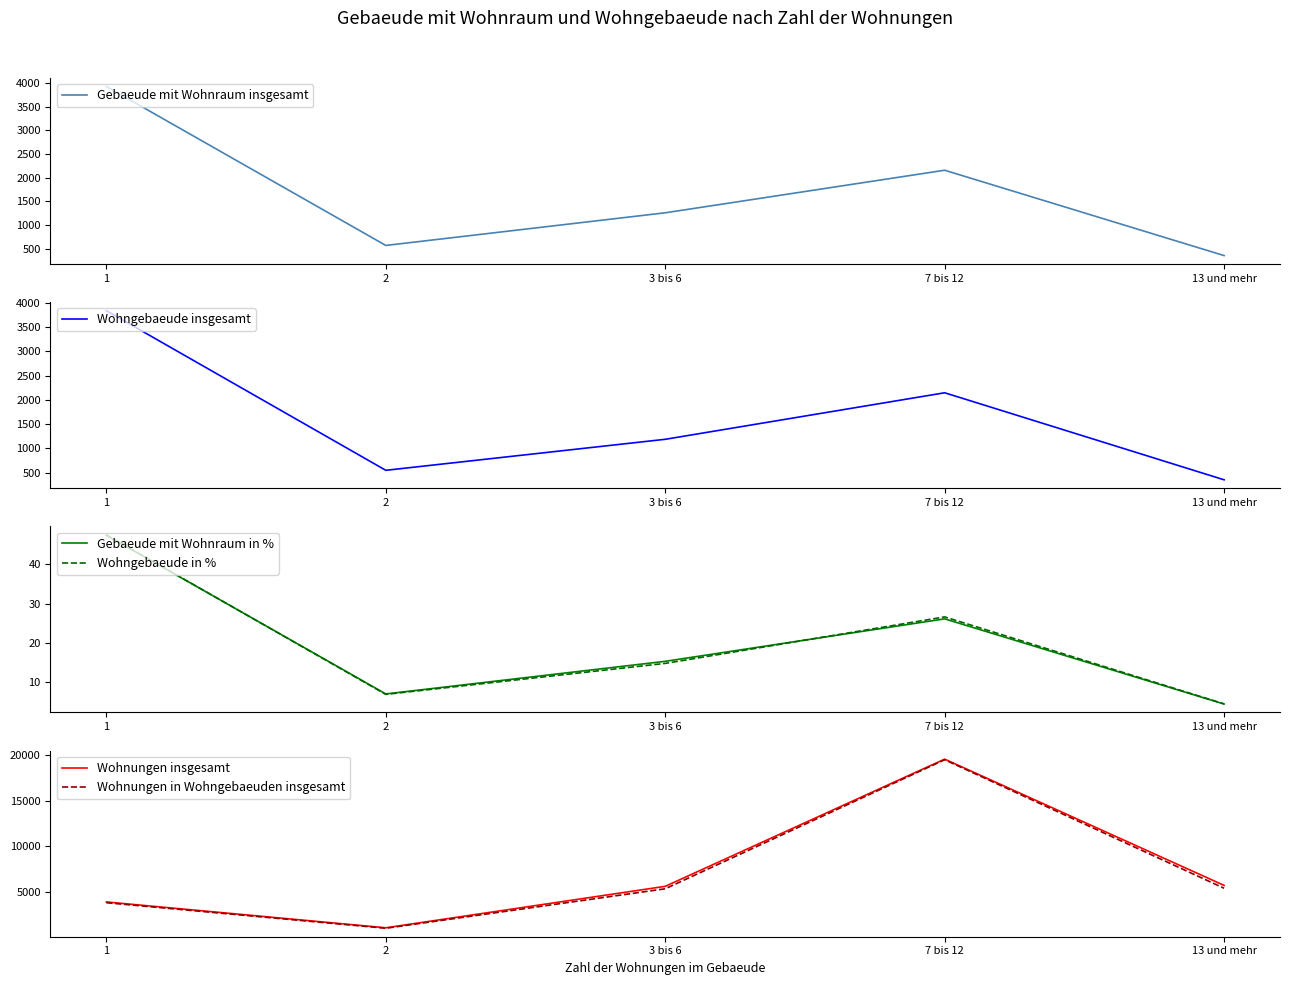

What are all the series names shown in the legend?

Gebaeude mit Wohnraum insgesamt, Wohngebaeude insgesamt, Gebaeude mit Wohnraum in %, Wohngebaeude in %, Wohnungen insgesamt, Wohnungen in Wohngebaeuden insgesamt